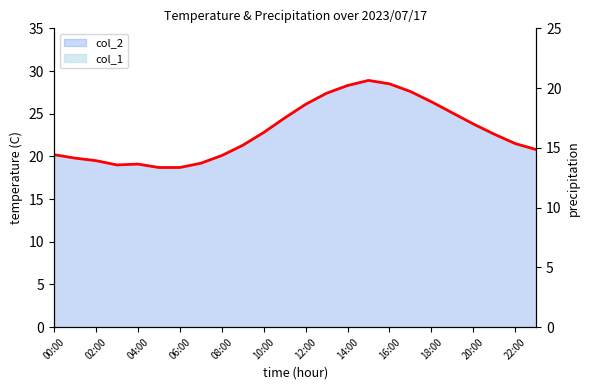

How many categories are shown in the chart?

24